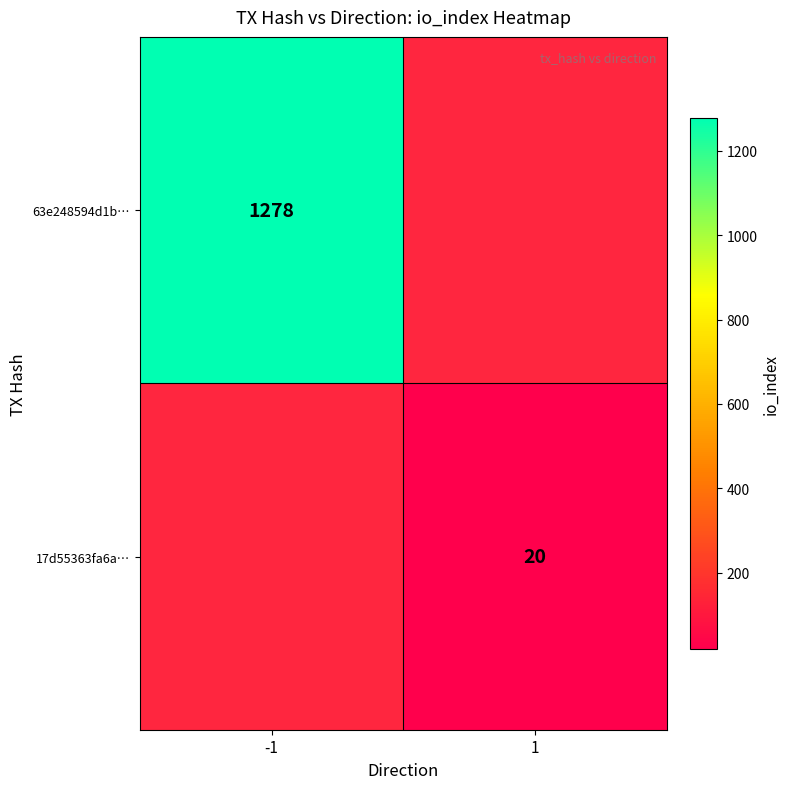

How many data points does each series have?

2